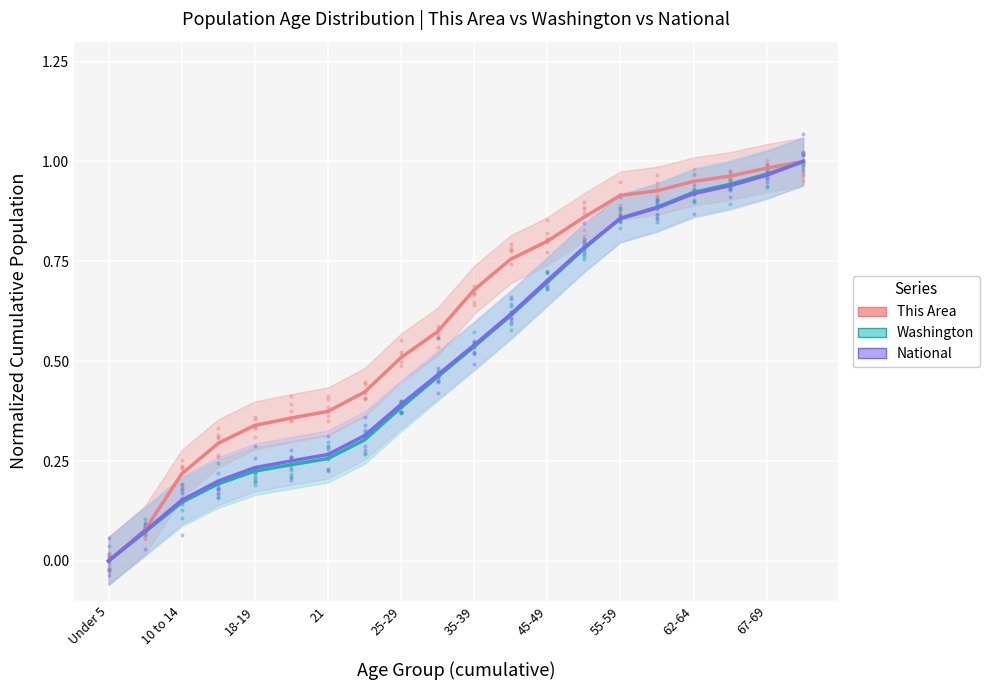

Is the value of This Area at 15 greater than the value of Washington at 11?

Yes